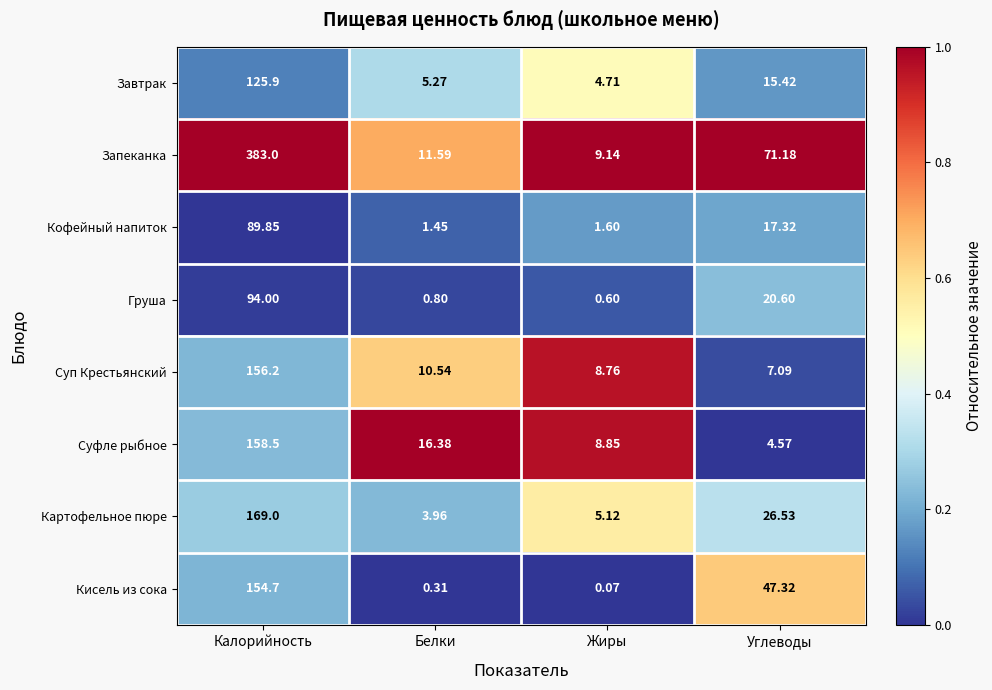

Rank the series by their maximum value, from lowest to highest.

Кофейный напиток, Груша, Завтрак, Кисель из сока, Суп Крестьянский, Суфле рыбное, Картофельное пюре, Запеканка